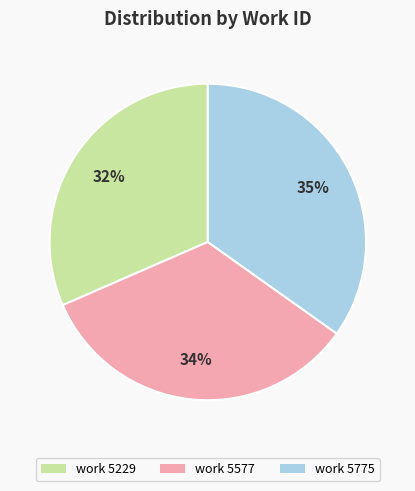

Do work 5775 and work 5229 together represent more than half of the pie?

Yes